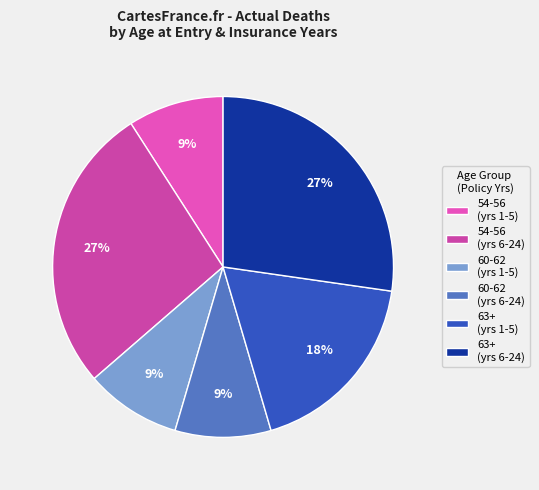

How many slices are in this pie chart?

6